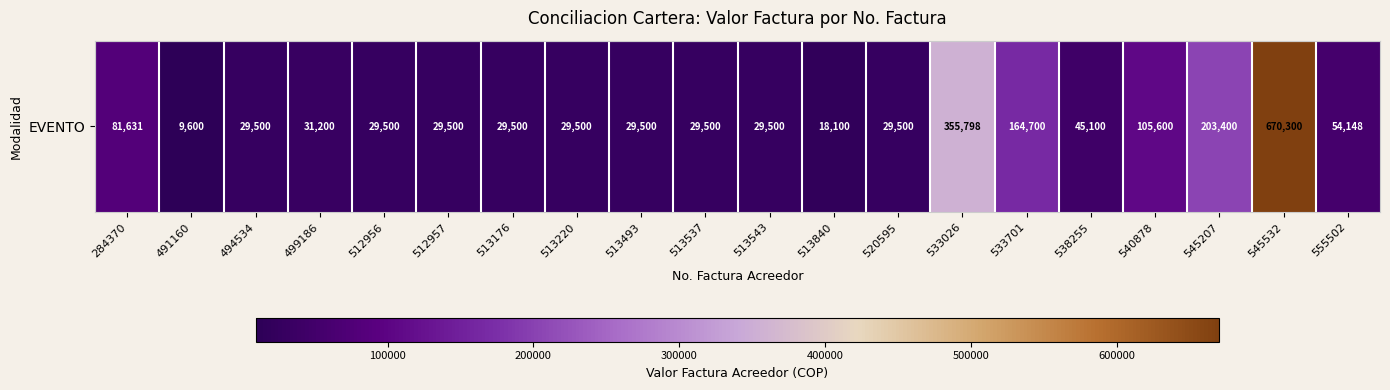

Approximately how many times larger is the value at 512956 compared to 513493?

1.0